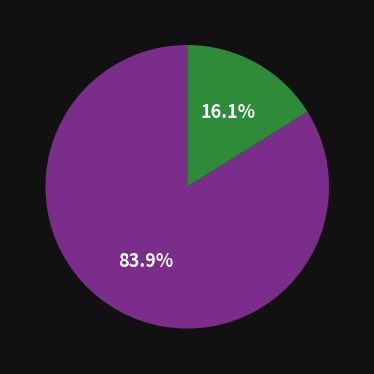

How many slices are in this pie chart?

2